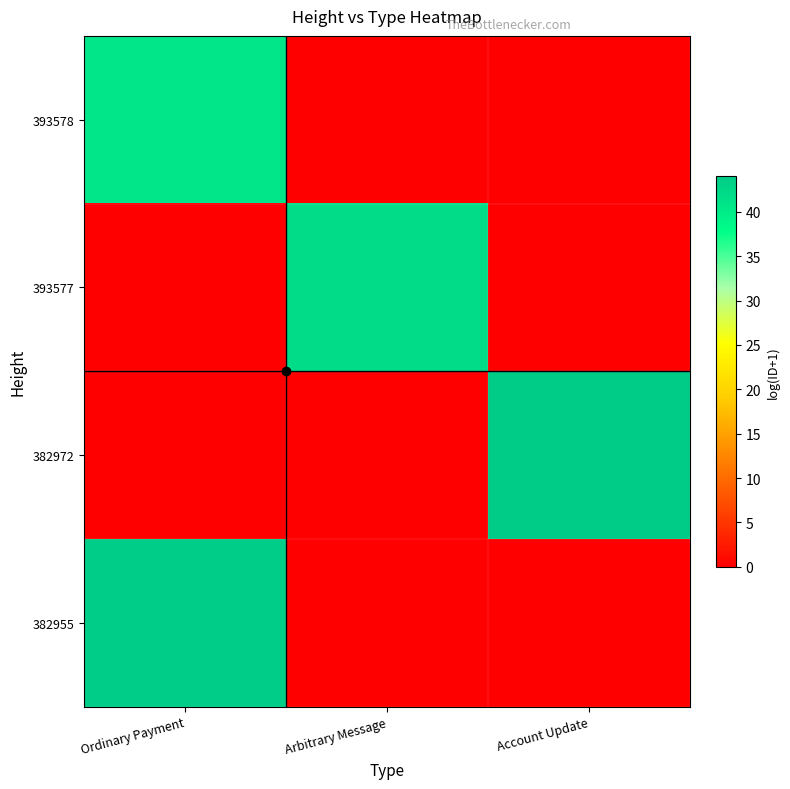

What is the total value across all series at Arbitrary Message?

42.0